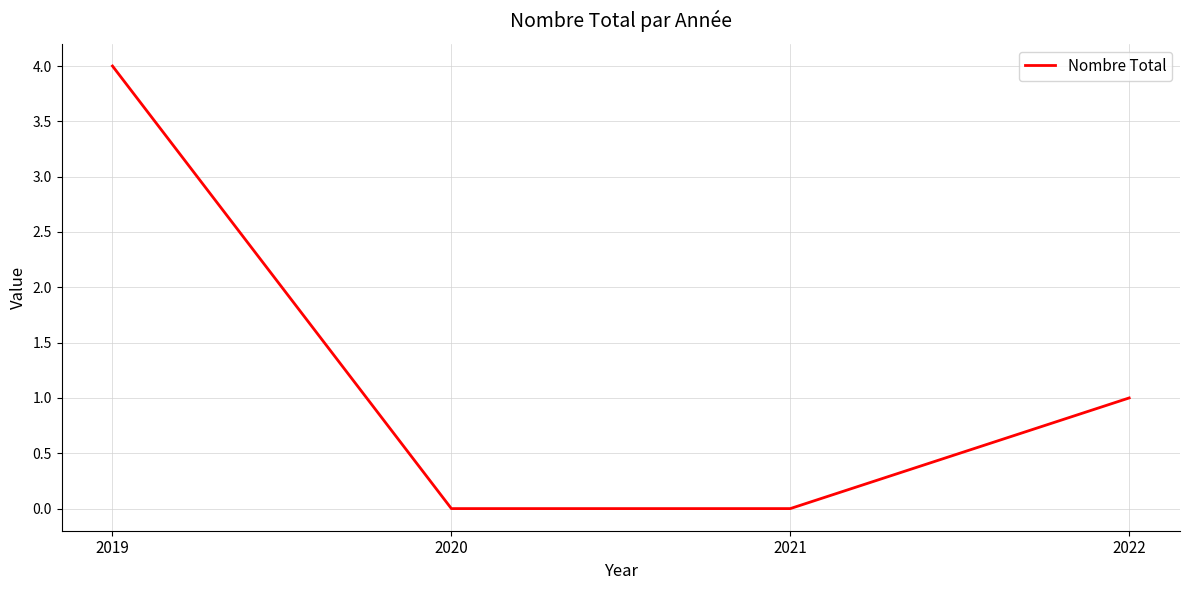

Reading right to left, transcribe all the data shown in this chart.

1	0	0	4